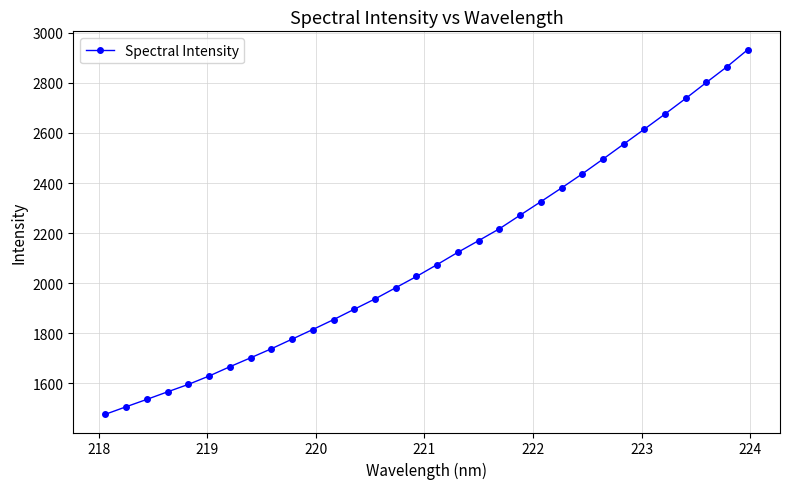

What is the value of the 6th point from the left?

1629.9